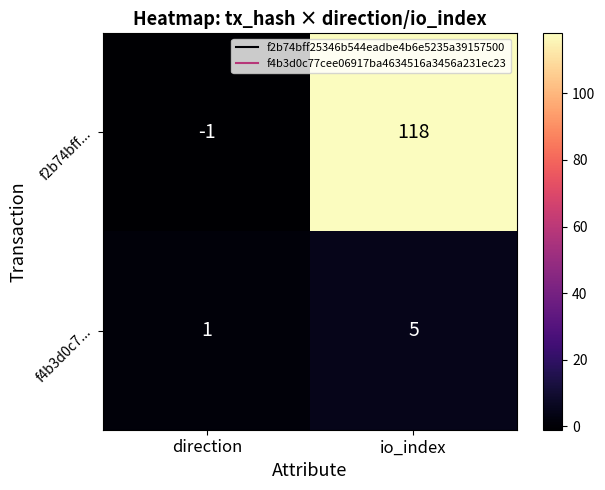

Which category has the lowest value in the f2b74bff... series?

direction